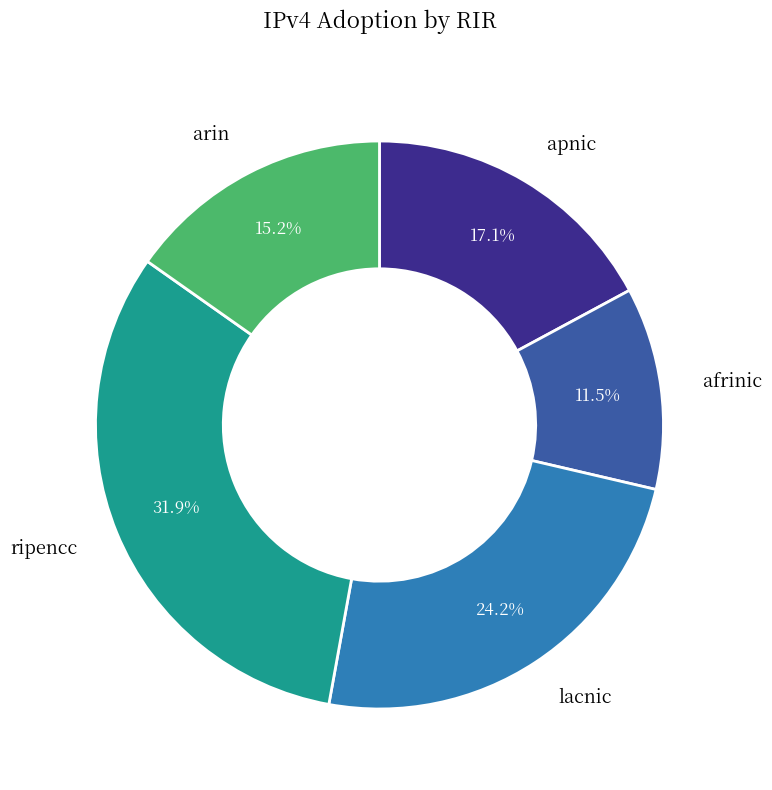

Which category has the smallest portion of the pie?

afrinic